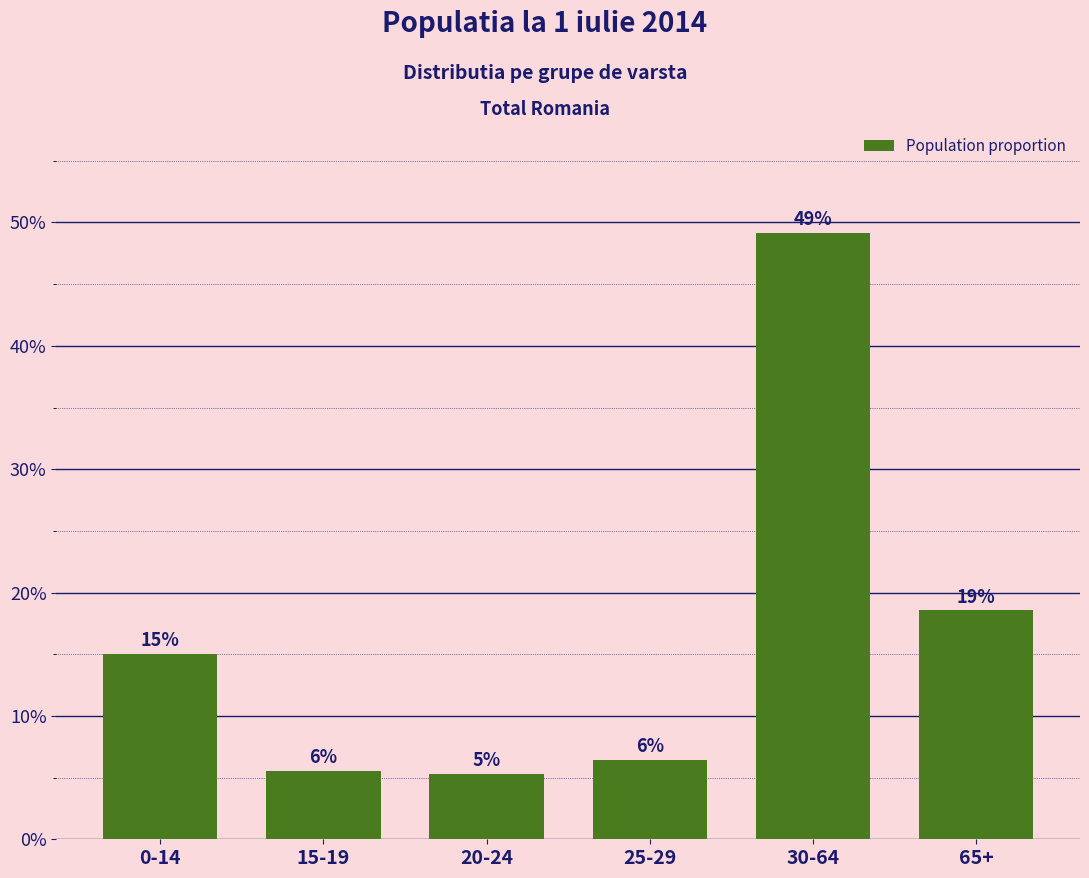

Does the chart contain any negative values?

No